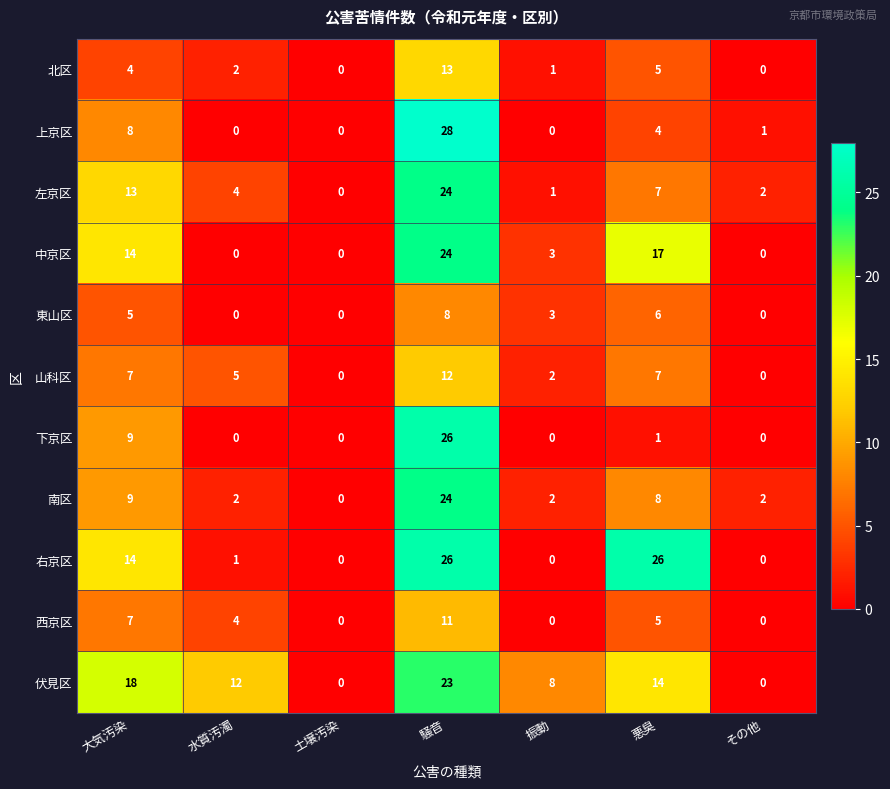

The value of 山科区 at その他 is -7. True or false?

False